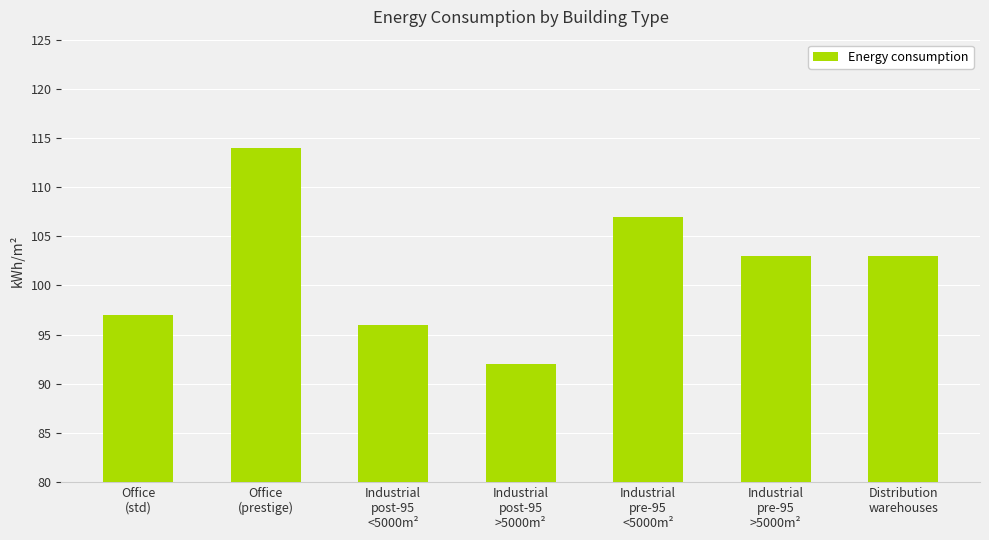

Reading left to right, list all the values displayed in this chart.

Office
(std)=97	Office
(prestige)=114	Industrial
post-95
<5000m²=96	Industrial
post-95
>5000m²=92	Industrial
pre-95
<5000m²=107	Industrial
pre-95
>5000m²=103	Distribution
warehouses=103